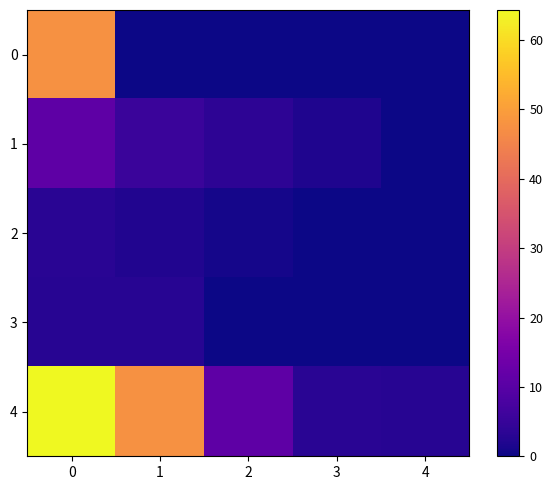

What is the total value across all series at 3?

4.9